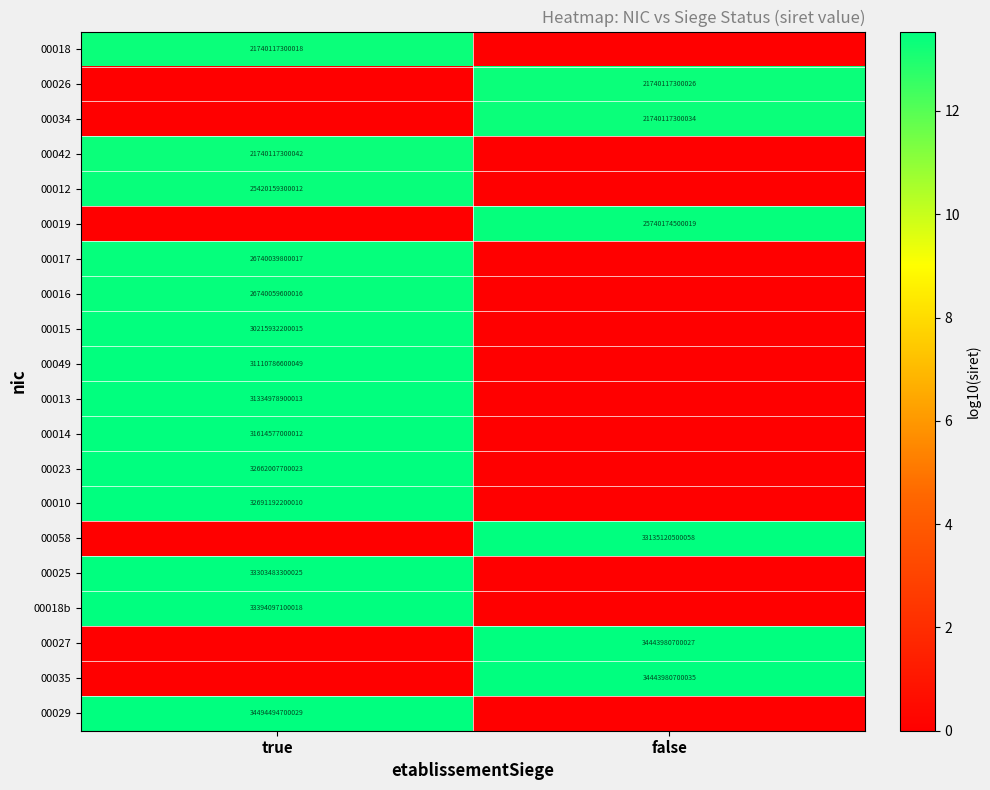

True or false: 00042 has a value of 34744831540222 at true.

False